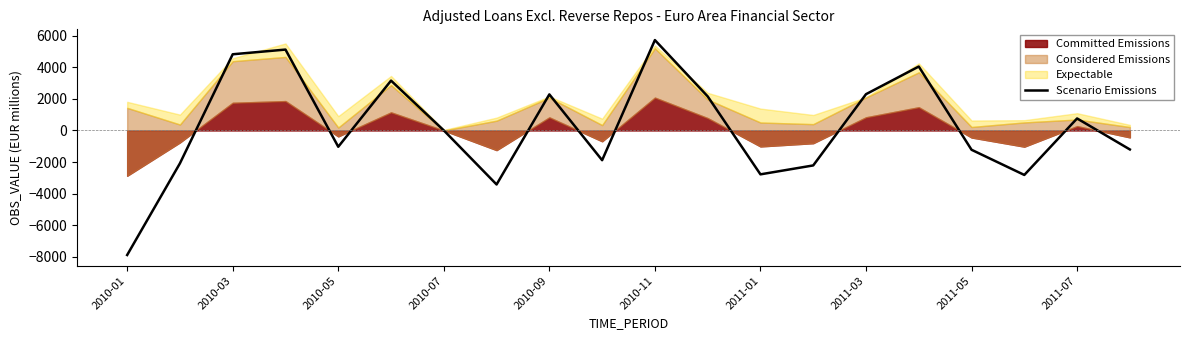

How many data points are less than 5?

10